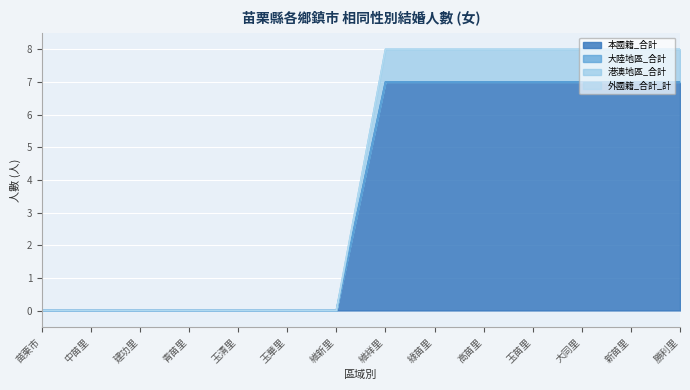

What is the label of the 2nd point from the left?

中苗里